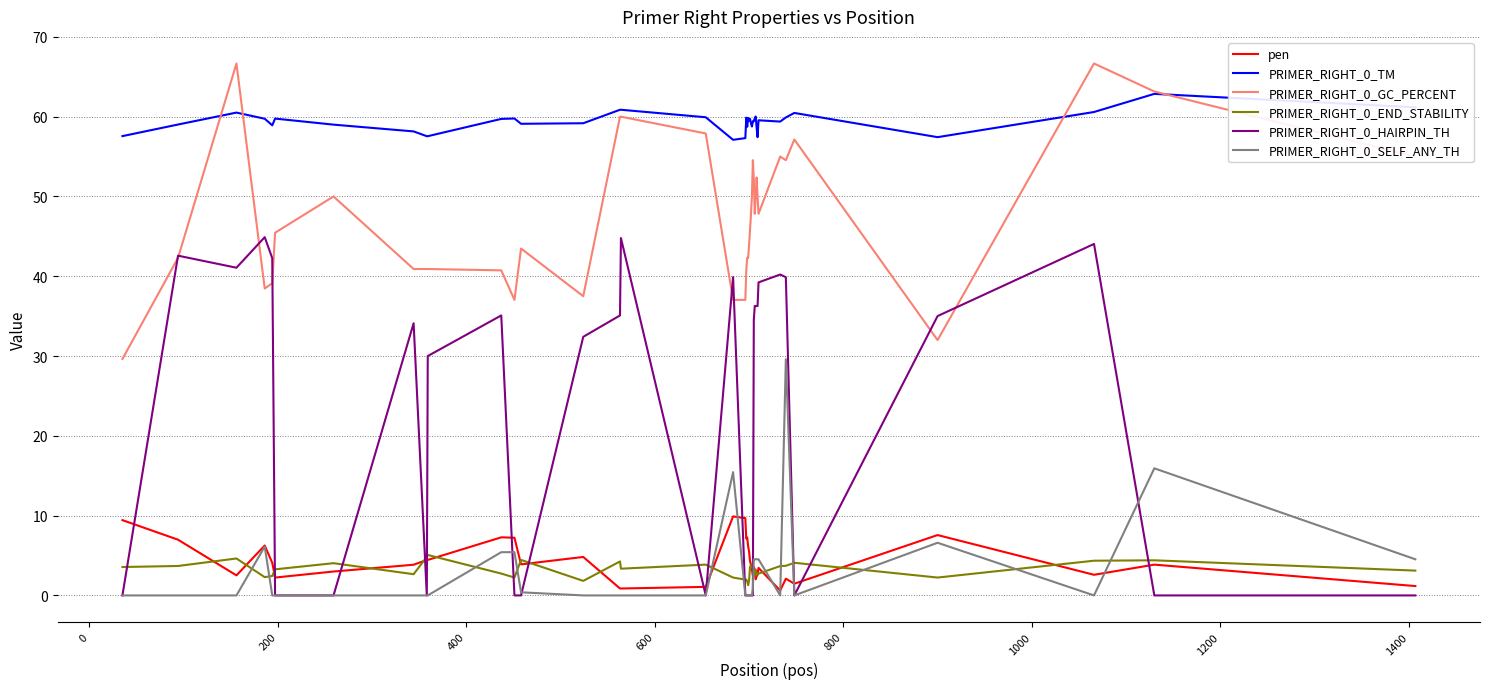

Which series has the widest spread of values?

PRIMER_RIGHT_0_HAIRPIN_TH